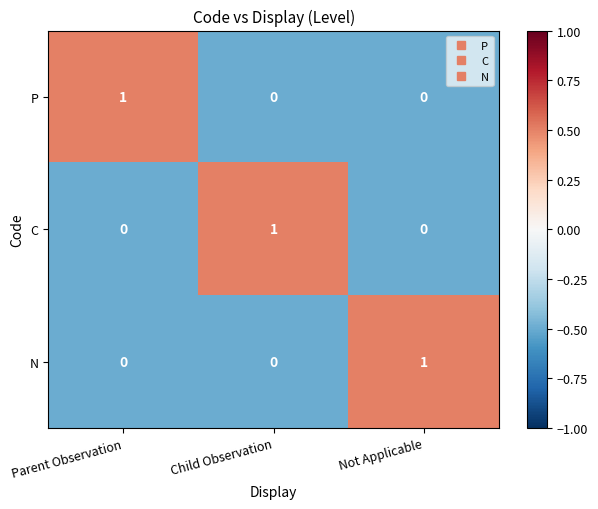

Is the value of C at Parent Observation greater than the value of N at Not Applicable?

No